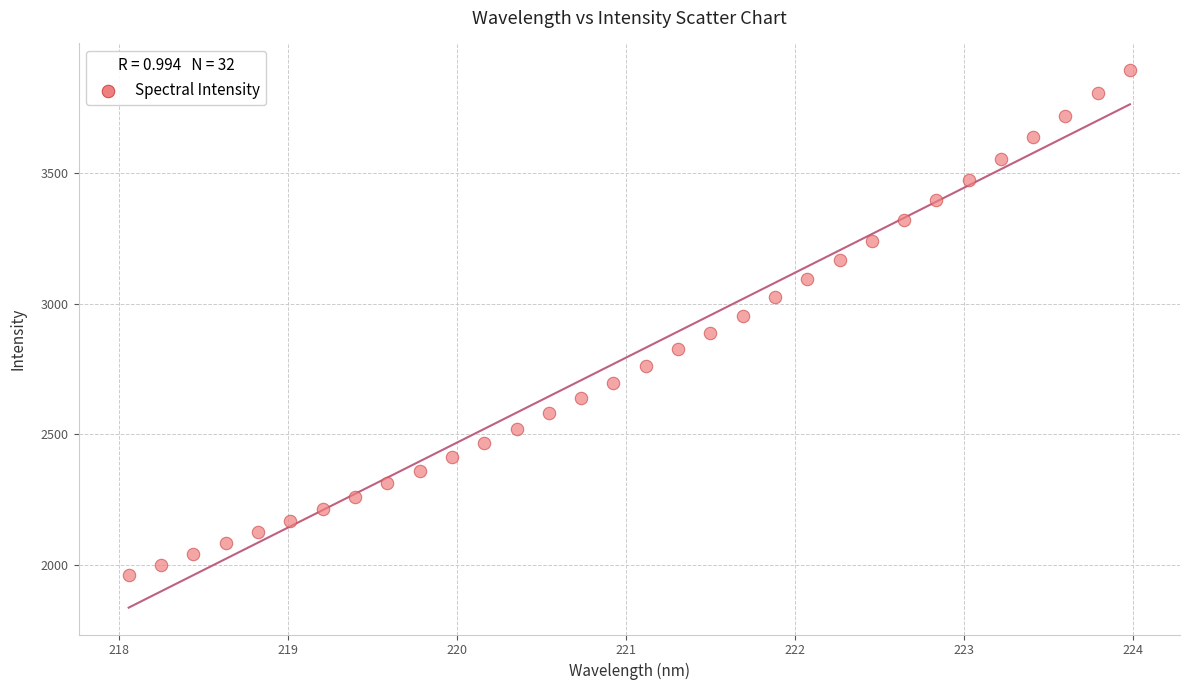

What is the range of Y values (max minus min)?

1928.6